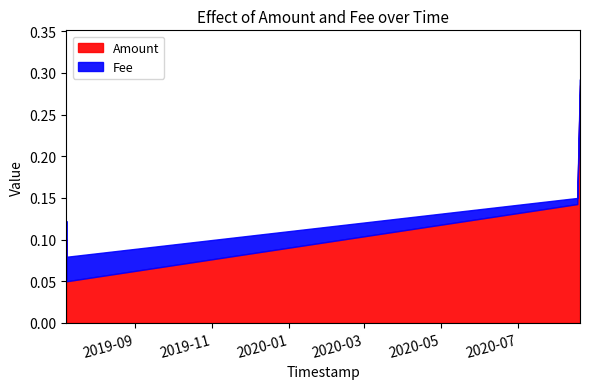

Read the Amount value at 2020-08-19 14:40:54.

0.3